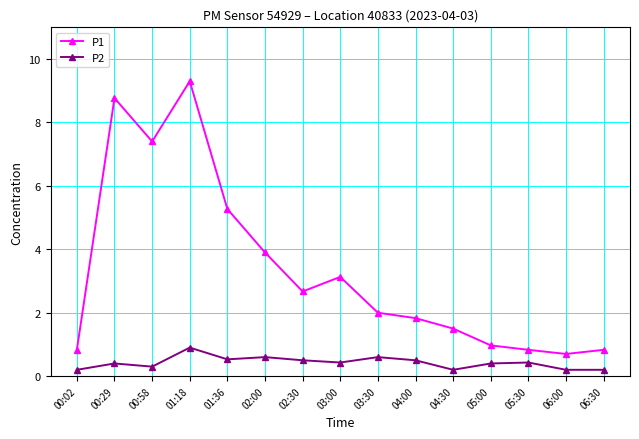

Which series has the widest spread of values?

P1